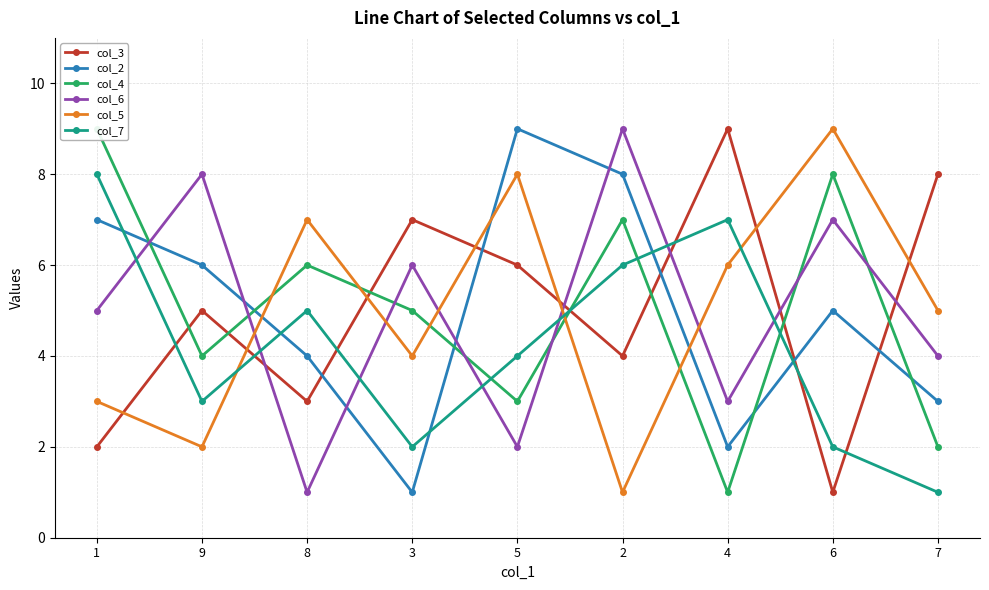

What is the difference between the maximum and minimum values in the col_7 series?

7